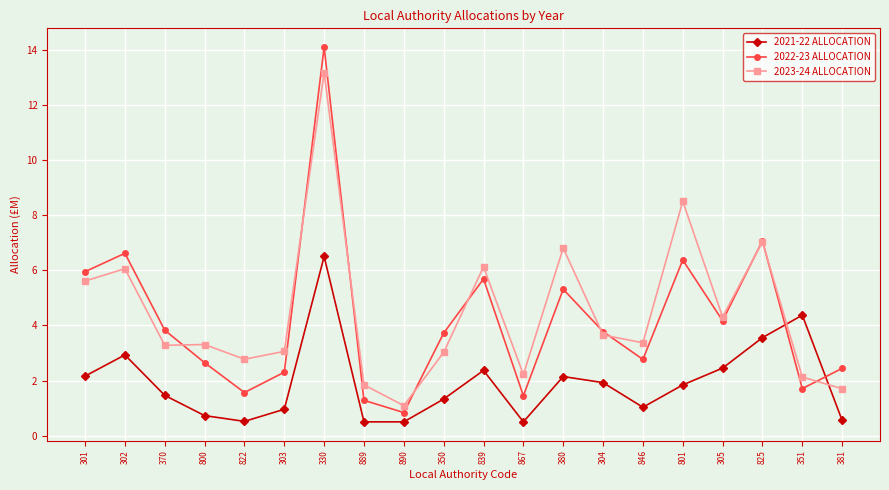

The value of 2021-22 ALLOCATION at 801 is 1.0. True or false?

False